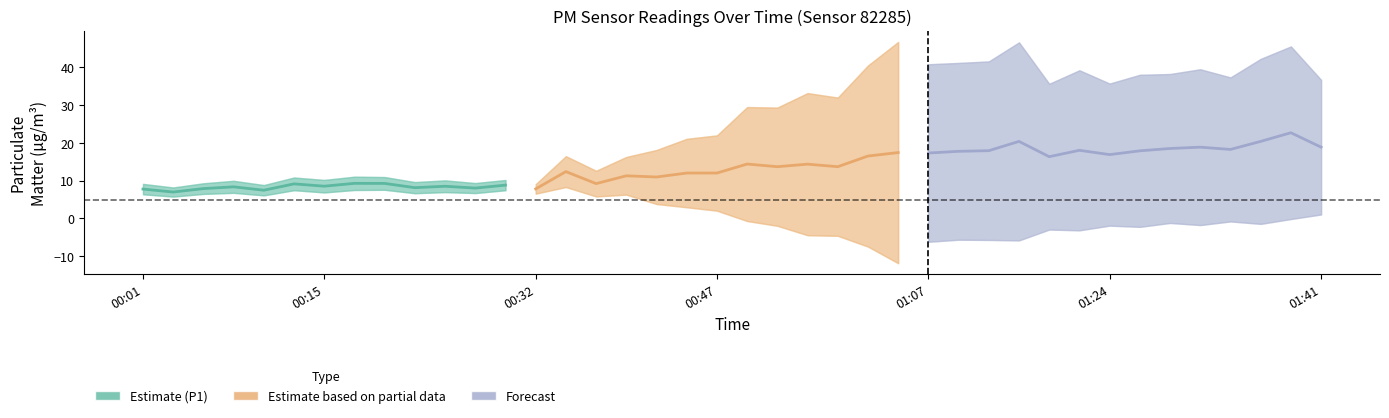

What position from the right is 01:02?

16